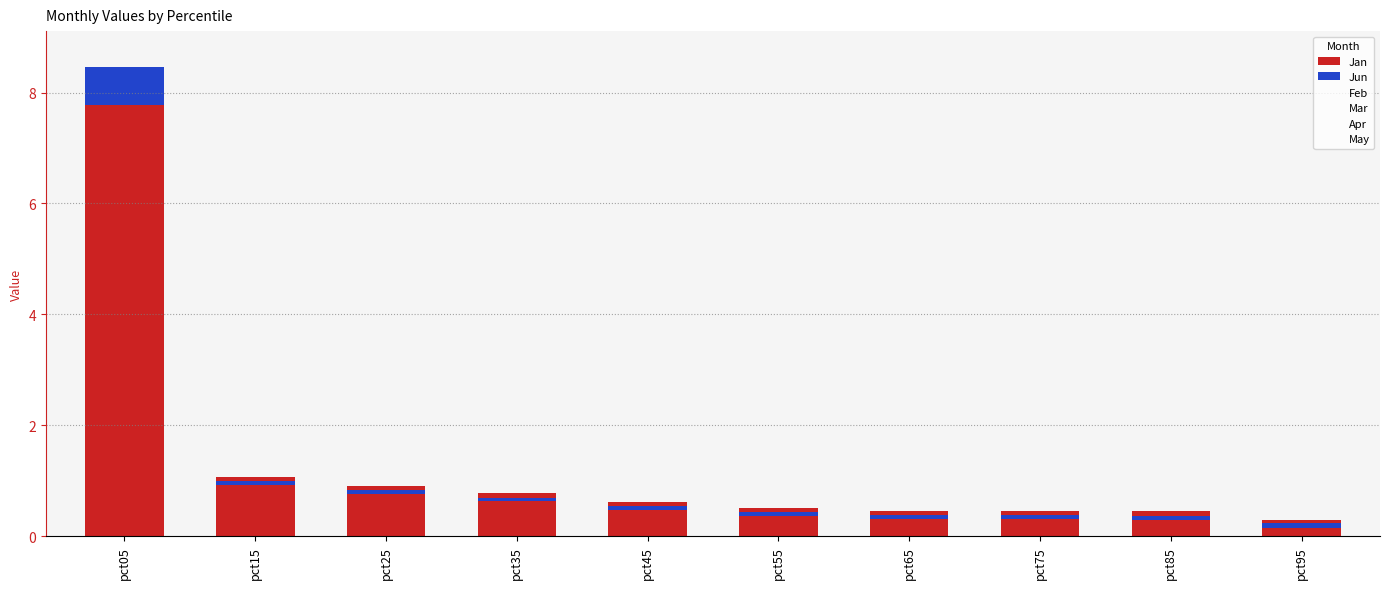

What is the total value across all series at pct85?

0.5